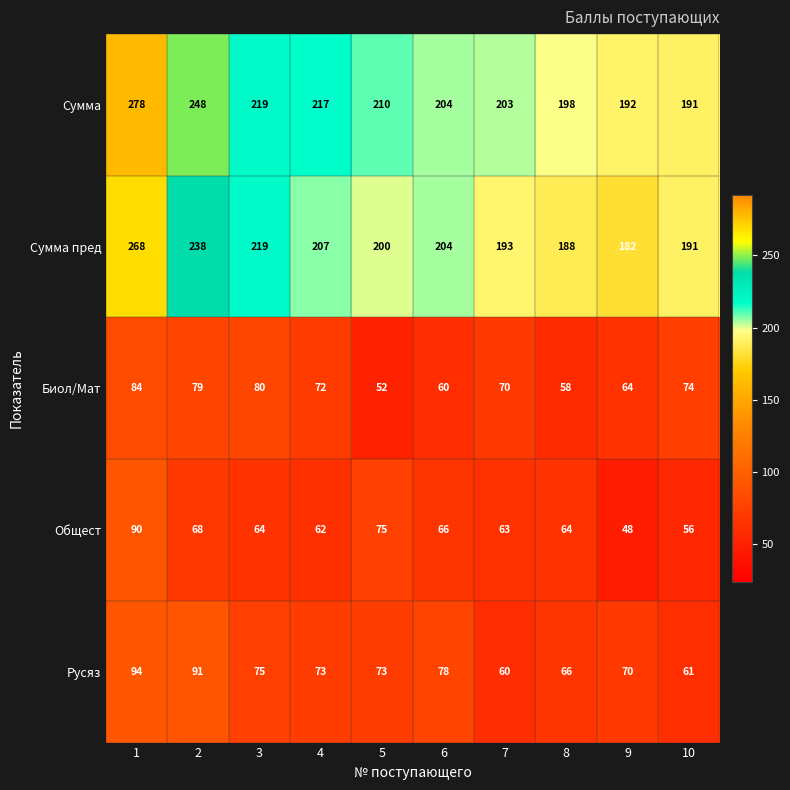

What is the total value across all series at 10?

573